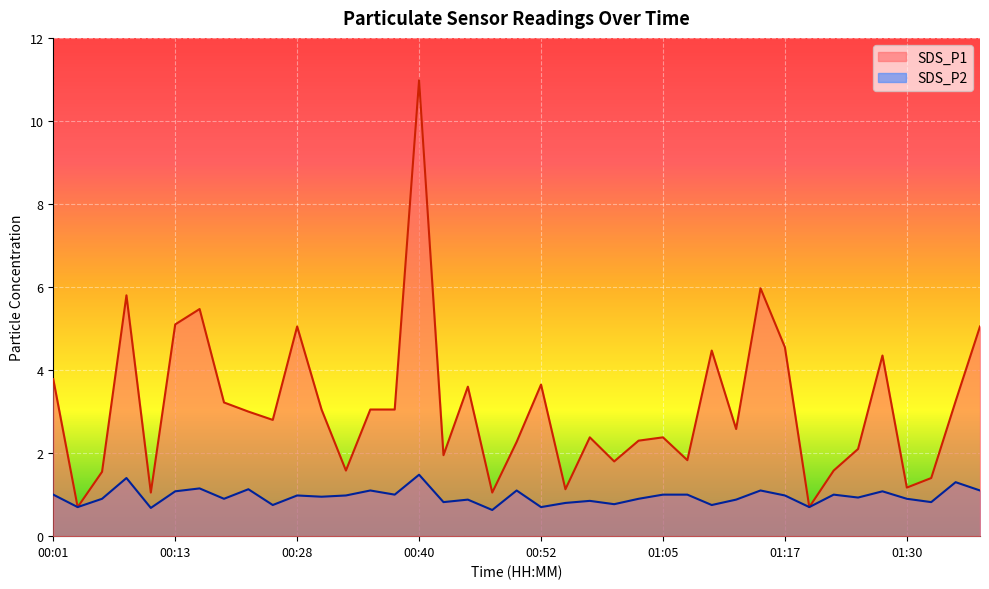

Reading right to left, what are all the values shown in this chart?

SDS_P1: 5.0	3.2	1.4	1.2	4.3	2.1	1.6	0.7	4.5	6.0	2.6	4.5	1.8	2.4	2.3	1.8	2.4	1.1	3.6	2.3	1.1	3.6	1.9	11.0	3.0	3.0	1.6	3.0	5.0	2.8	3.0	3.2	5.5	5.1	1.1	5.8	1.6	0.7	3.8
SDS_P2: 1.1	1.3	0.8	0.9	1.1	0.9	1.0	0.7	1.0	1.1	0.9	0.8	1.0	1.0	0.9	0.8	0.8	0.8	0.7	1.1	0.6	0.9	0.8	1.5	1.0	1.1	1.0	0.9	1.0	0.8	1.1	0.9	1.1	1.1	0.7	1.4	0.9	0.7	1.0